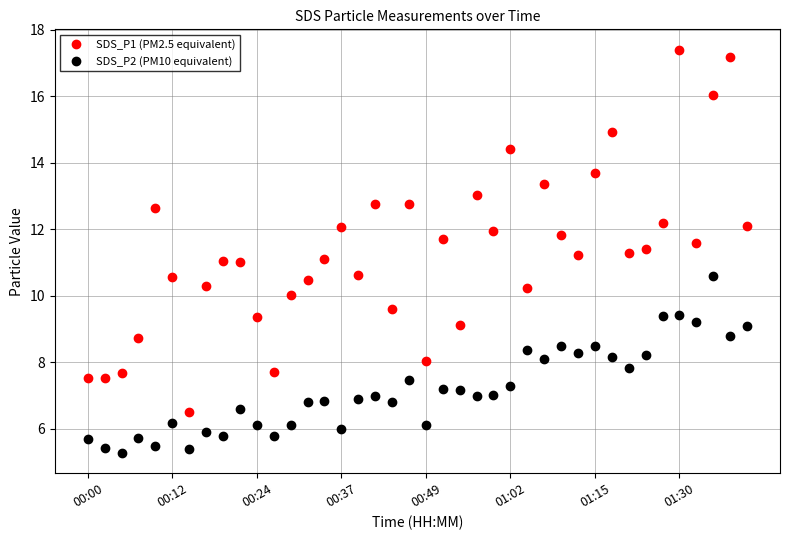

What is the maximum value for SDS_P1 (PM2.5 equivalent)?

17.4